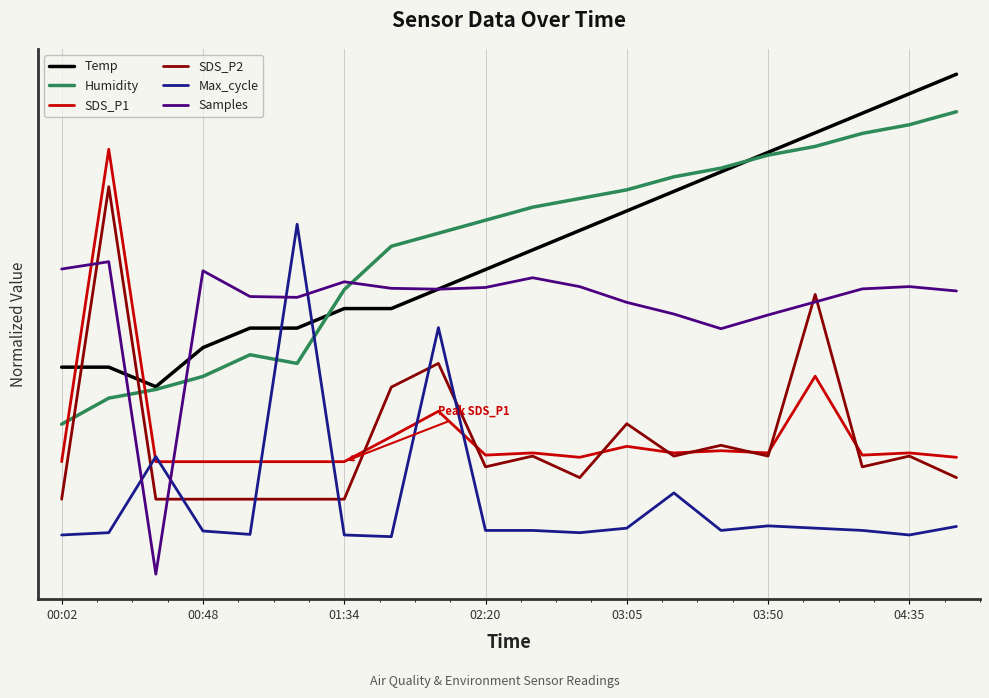

Reading left to right, what are all the values shown in this chart?

Temp: 0.7	0.7	0.6	0.7	0.8	0.8	0.8	0.8	0.9	1.0	1.0	1.1	1.2	1.2	1.3	1.3	1.4	1.5	1.5	1.6
Humidity: 0.5	0.6	0.6	0.6	0.7	0.7	0.9	1.0	1.1	1.1	1.2	1.2	1.2	1.3	1.3	1.3	1.4	1.4	1.4	1.5
SDS_P1: 0.4	1.4	0.4	0.4	0.4	0.4	0.4	0.4	0.5	0.4	0.4	0.4	0.4	0.4	0.4	0.4	0.6	0.4	0.4	0.4
SDS_P2: 0.2	1.2	0.2	0.2	0.2	0.2	0.2	0.6	0.7	0.3	0.4	0.3	0.5	0.4	0.4	0.4	0.9	0.3	0.4	0.3
Max_cycle: 0.1	0.1	0.4	0.1	0.1	1.1	0.1	0.1	0.8	0.1	0.1	0.1	0.1	0.3	0.1	0.2	0.1	0.1	0.1	0.2
Samples: 1.0	1.0	0.0	1.0	0.9	0.9	0.9	0.9	0.9	0.9	0.9	0.9	0.9	0.8	0.8	0.8	0.9	0.9	0.9	0.9